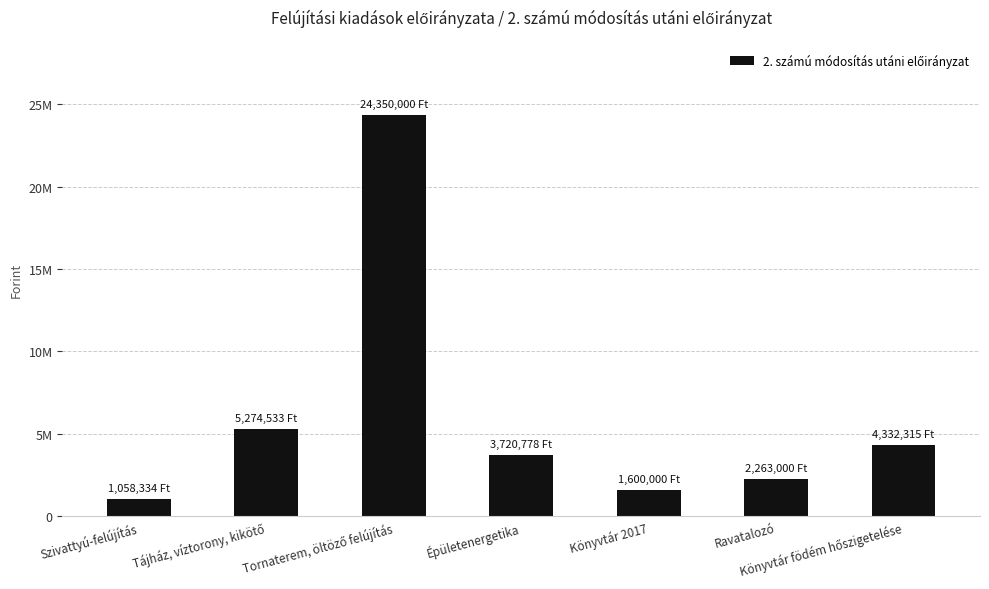

What is the label of the 7th bar from the left?

Könyvtár födém hőszigetelése